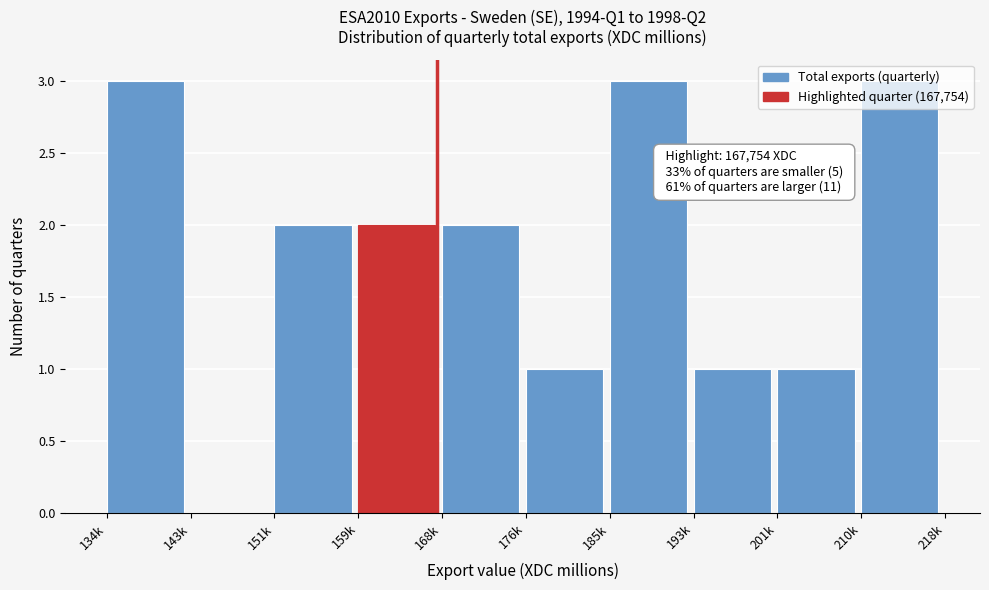

What is the maximum value shown in the chart?

3